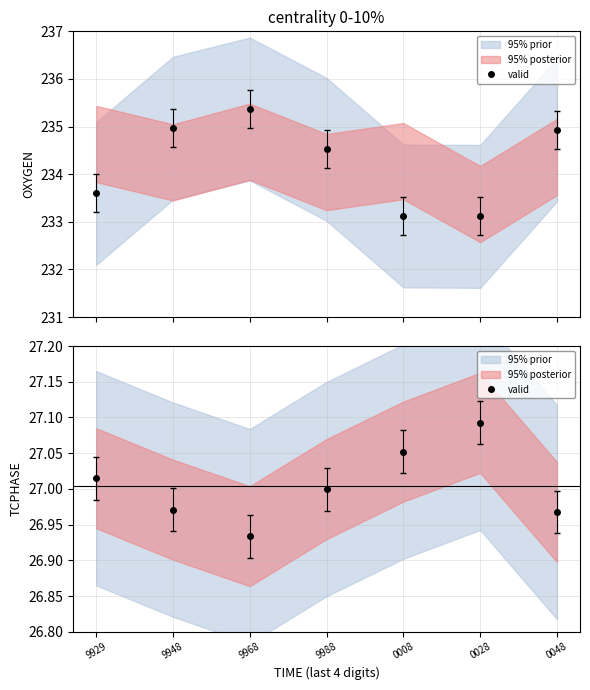

At which category does the data reach its first local peak?

0028